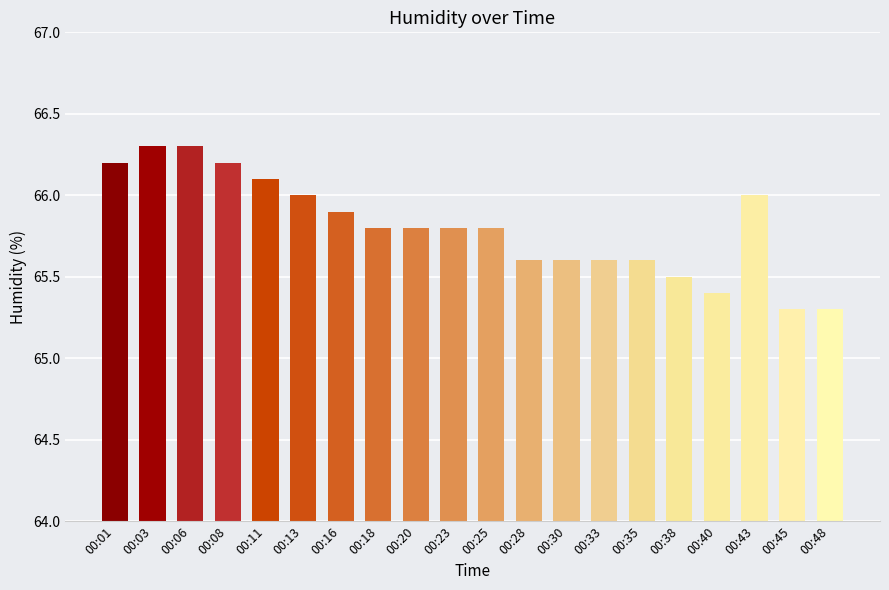

Reading right to left, transcribe all the data shown in this chart.

65.3	65.3	66.0	65.4	65.5	65.6	65.6	65.6	65.6	65.8	65.8	65.8	65.8	65.9	66.0	66.1	66.2	66.3	66.3	66.2